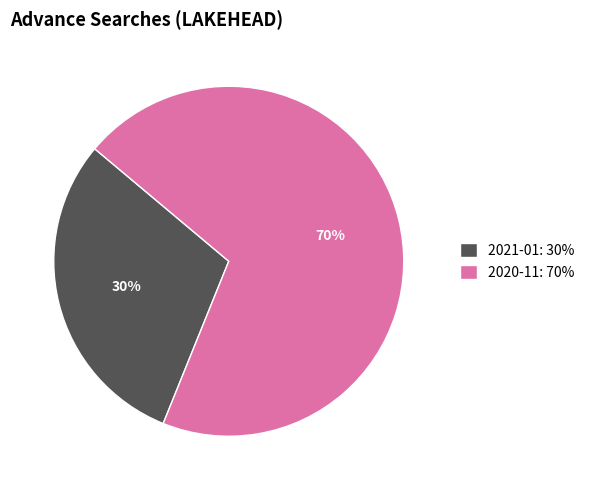

How many segments does this pie chart have?

2